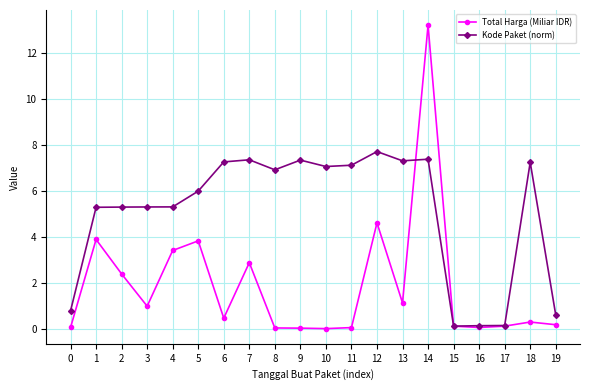

What is the maximum value shown in the chart?

13.2